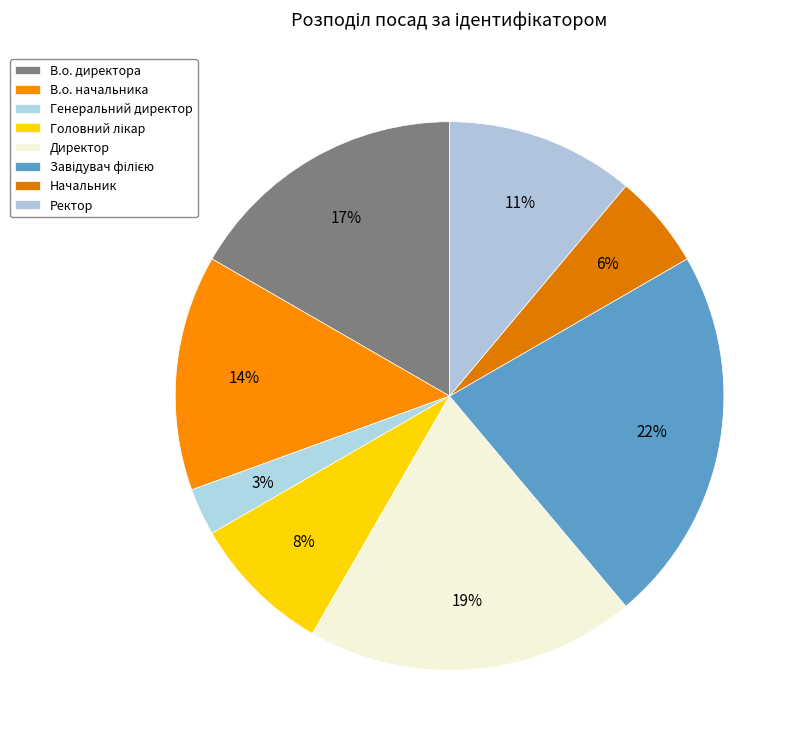

Which category has the smallest portion of the pie?

Генеральний директор